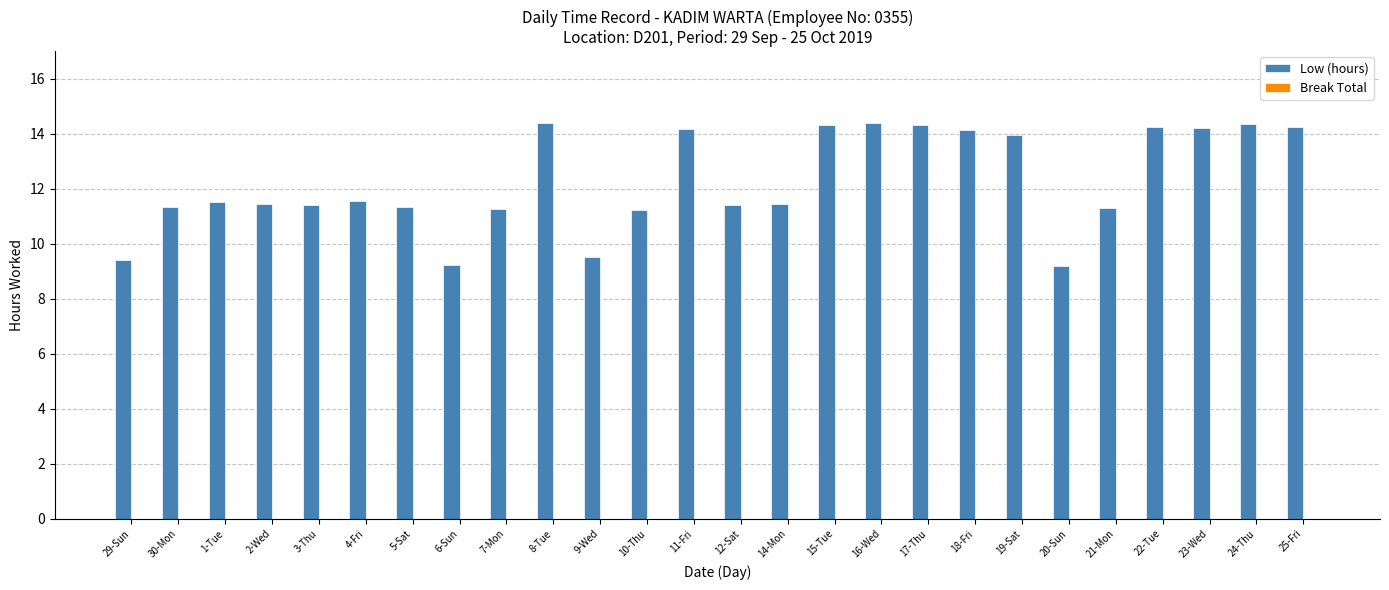

Is it true that the value at 1-Tue is 15.3?

False